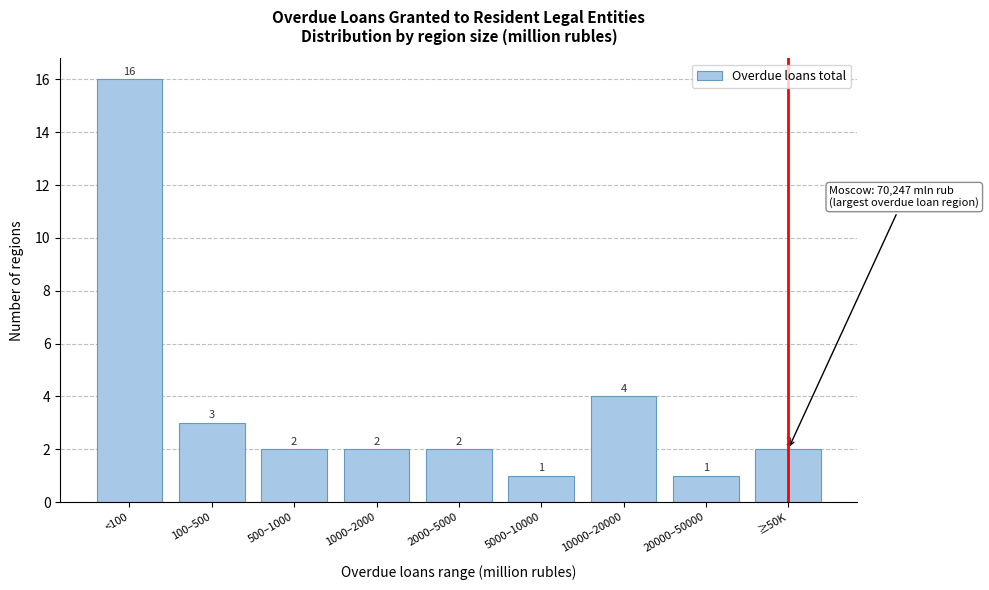

Reading left to right, list all the values displayed in this chart.

16	3	2	2	2	1	4	1	2